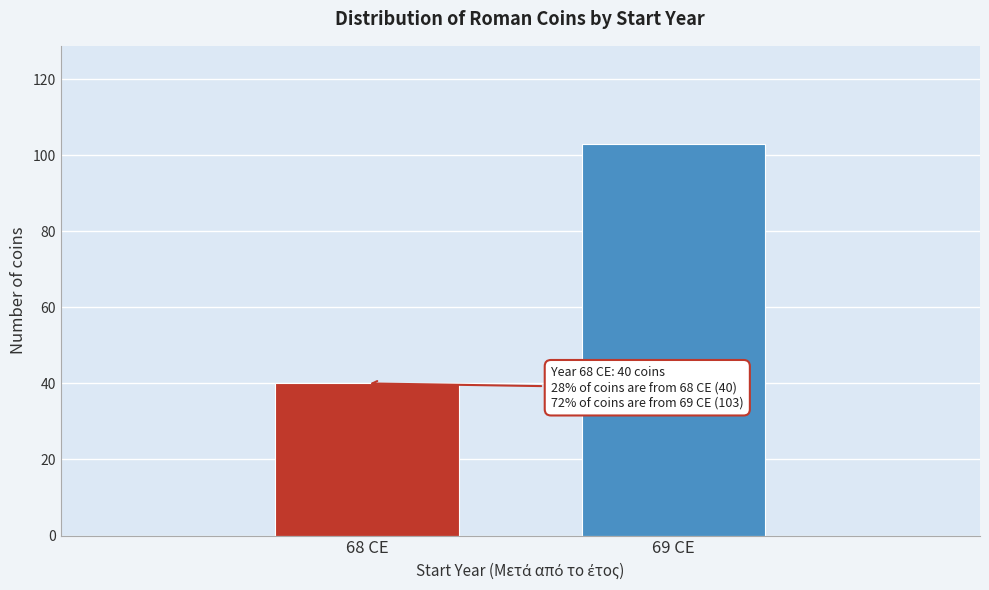

Reading left to right, extract all data points from this chart.

40	103